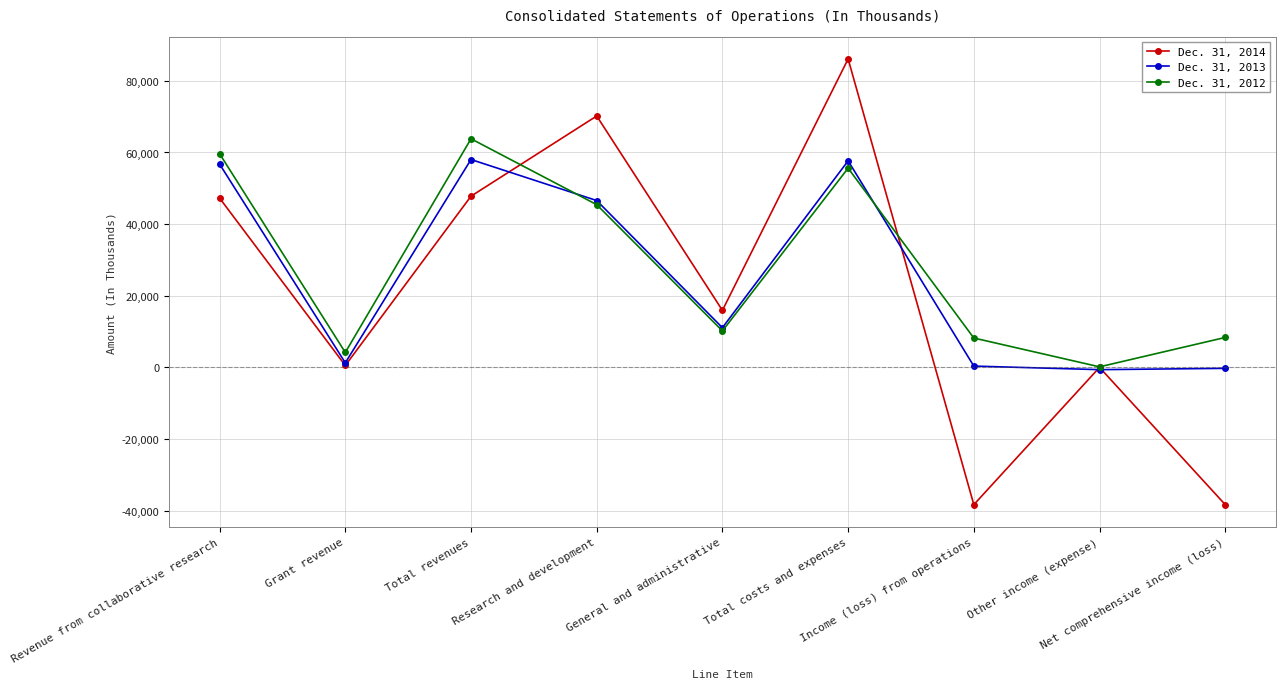

How many lines are shown in the chart?

3